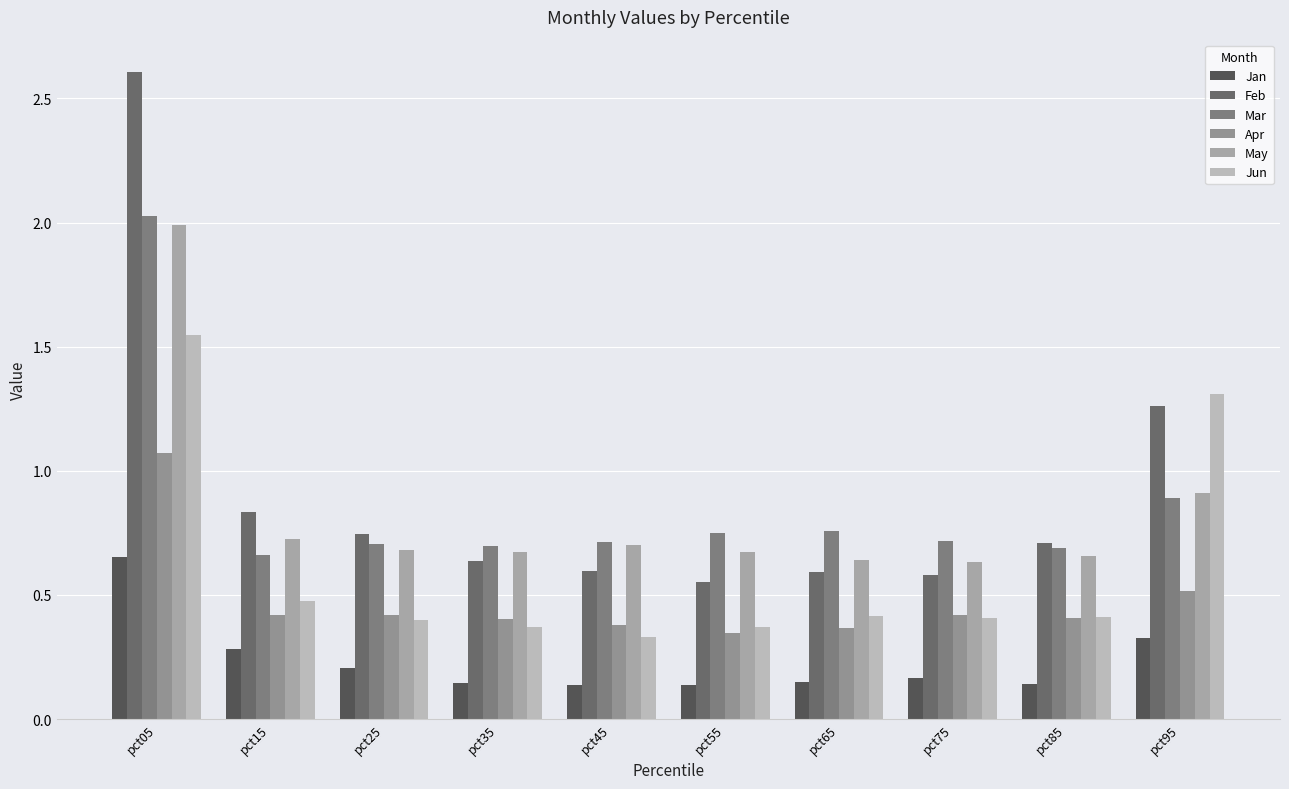

How many bars are there in total?

60